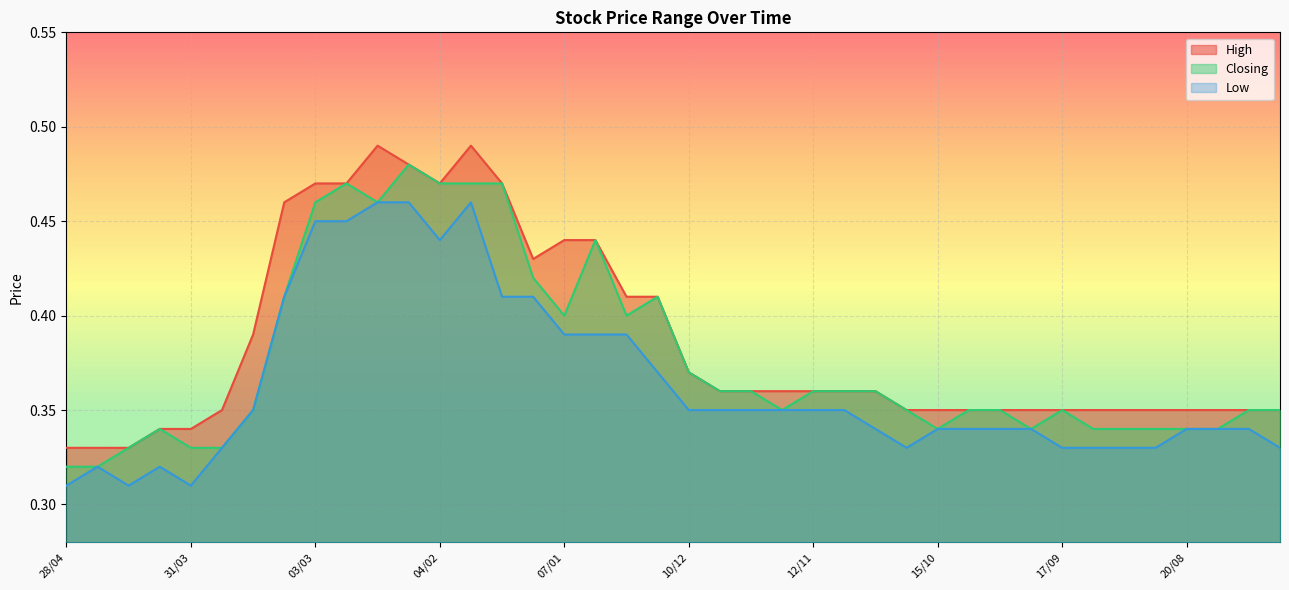

Reading left to right, transcribe all the data shown in this chart.

High: 28/04=0.3	21/04=0.3	14/04=0.3	07/04=0.3	31/03=0.3	24/03=0.3	17/03=0.4	10/03=0.5	03/03=0.5	25/02=0.5	18/02=0.5	11/02=0.5	04/02=0.5	28/01=0.5	21/01=0.5	14/01=0.4	07/01=0.4	31/12=0.4	24/12=0.4	17/12=0.4	10/12=0.4	03/12=0.4	26/11=0.4	19/11=0.4	12/11=0.4	05/11=0.4	29/10=0.4	22/10=0.3	15/10=0.3	08/10=0.3	01/10=0.3	24/09=0.3	17/09=0.3	10/09=0.3	03/09=0.3	27/08=0.3	20/08=0.3	13/08=0.3	06/08=0.3	30/07=0.3
Closing: 28/04=0.3	21/04=0.3	14/04=0.3	07/04=0.3	31/03=0.3	24/03=0.3	17/03=0.3	10/03=0.4	03/03=0.5	25/02=0.5	18/02=0.5	11/02=0.5	04/02=0.5	28/01=0.5	21/01=0.5	14/01=0.4	07/01=0.4	31/12=0.4	24/12=0.4	17/12=0.4	10/12=0.4	03/12=0.4	26/11=0.4	19/11=0.3	12/11=0.4	05/11=0.4	29/10=0.4	22/10=0.3	15/10=0.3	08/10=0.3	01/10=0.3	24/09=0.3	17/09=0.3	10/09=0.3	03/09=0.3	27/08=0.3	20/08=0.3	13/08=0.3	06/08=0.3	30/07=0.3
Low: 28/04=0.3	21/04=0.3	14/04=0.3	07/04=0.3	31/03=0.3	24/03=0.3	17/03=0.3	10/03=0.4	03/03=0.5	25/02=0.5	18/02=0.5	11/02=0.5	04/02=0.4	28/01=0.5	21/01=0.4	14/01=0.4	07/01=0.4	31/12=0.4	24/12=0.4	17/12=0.4	10/12=0.3	03/12=0.3	26/11=0.3	19/11=0.3	12/11=0.3	05/11=0.3	29/10=0.3	22/10=0.3	15/10=0.3	08/10=0.3	01/10=0.3	24/09=0.3	17/09=0.3	10/09=0.3	03/09=0.3	27/08=0.3	20/08=0.3	13/08=0.3	06/08=0.3	30/07=0.3